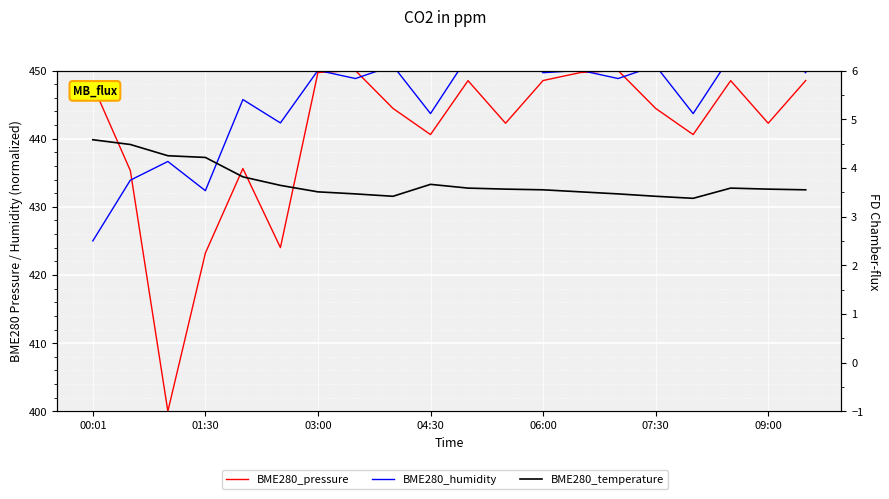

Count the number of categories in the chart.

20